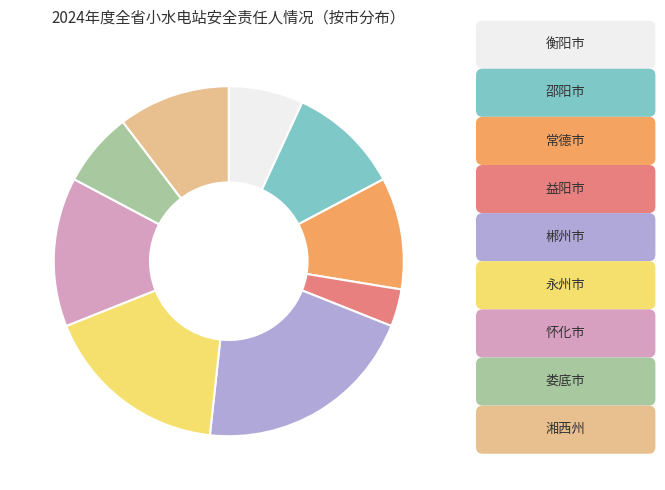

Does any single category account for the majority?

No